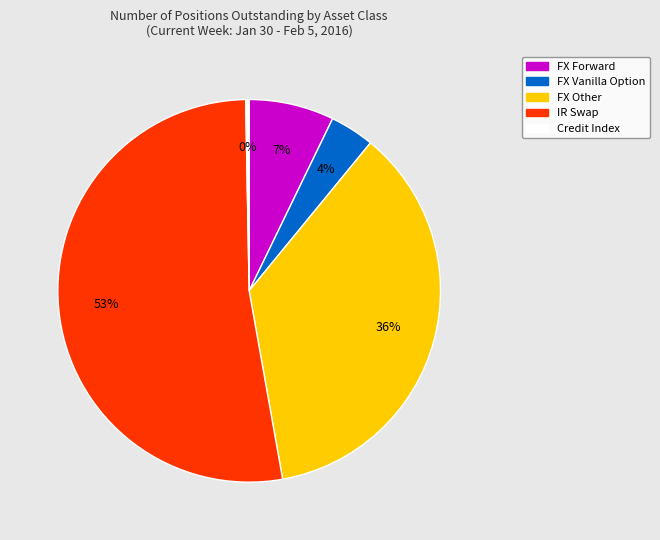

To the nearest percent, what is the average slice percentage?

20%